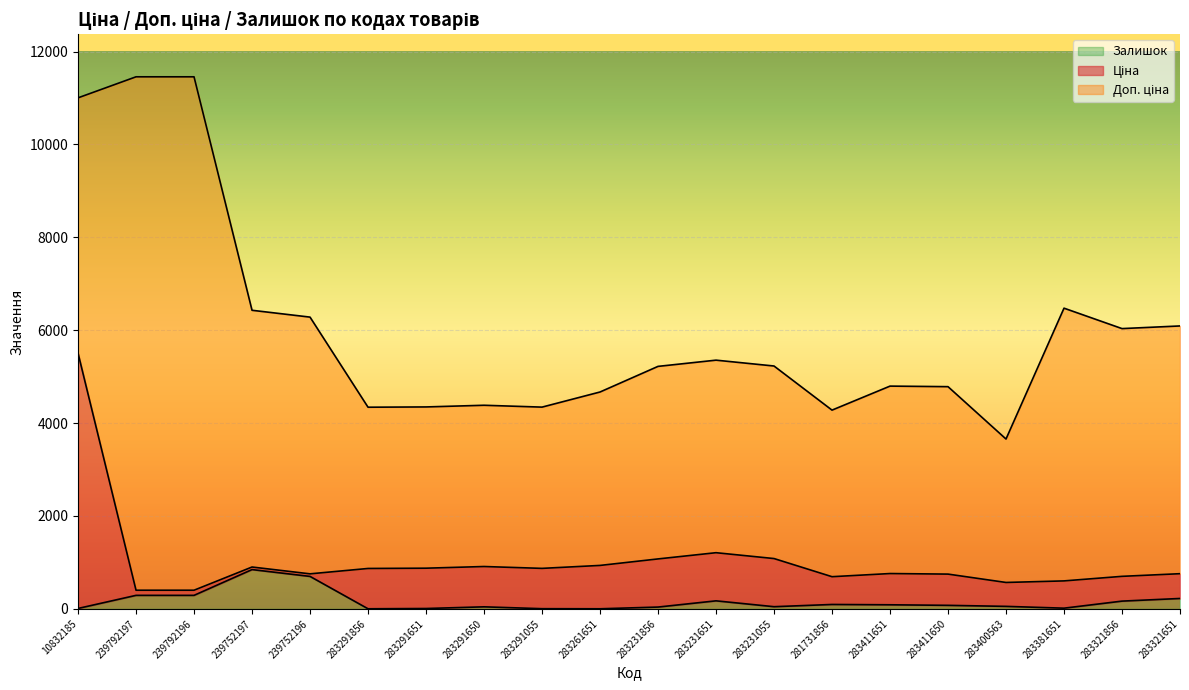

Count the number of data series in this chart.

3